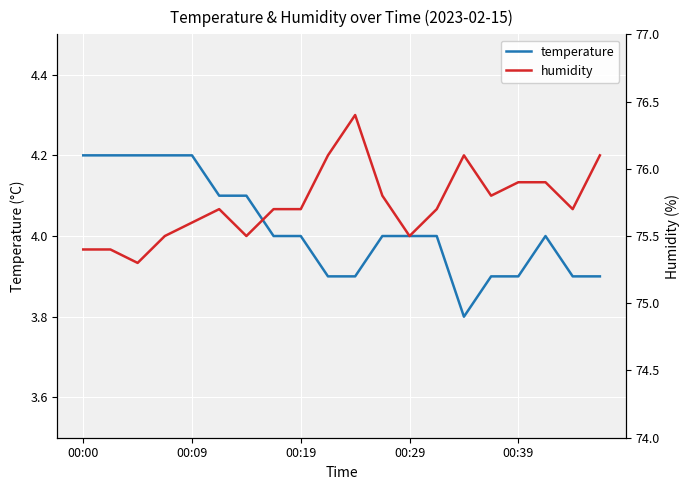

What is the highest value of the humidity series?

76.4